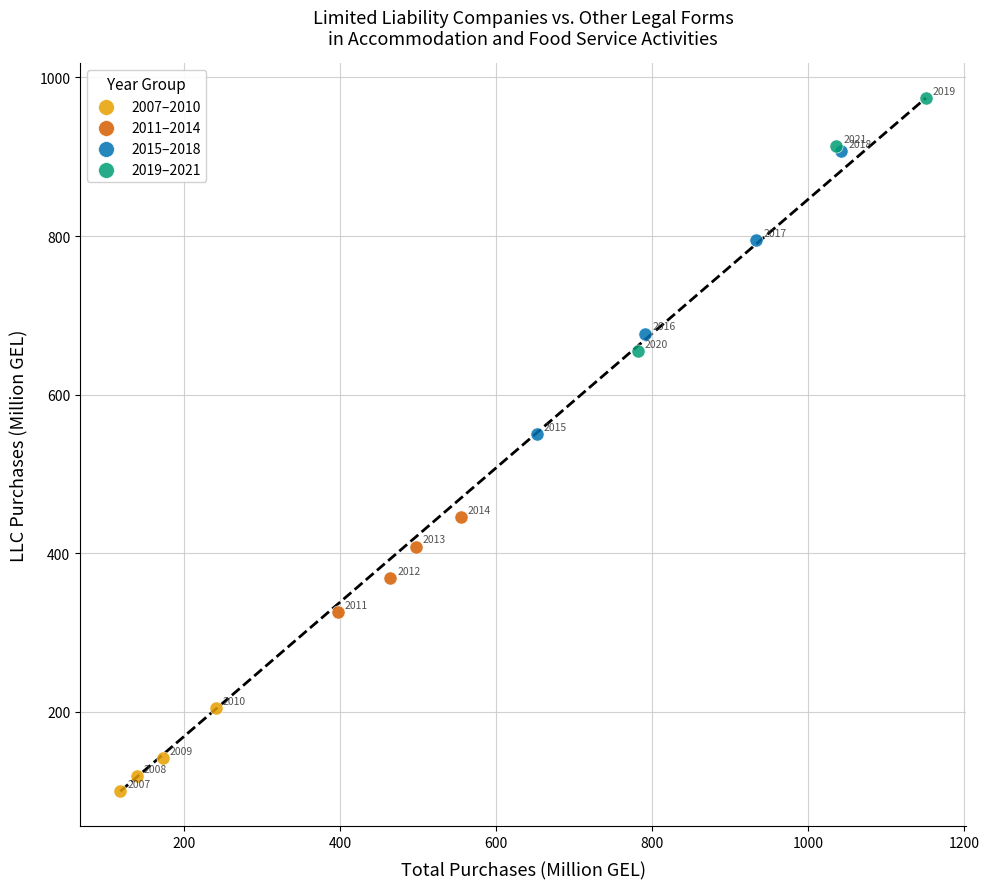

Which series has the widest spread of Y values?

2015–2018